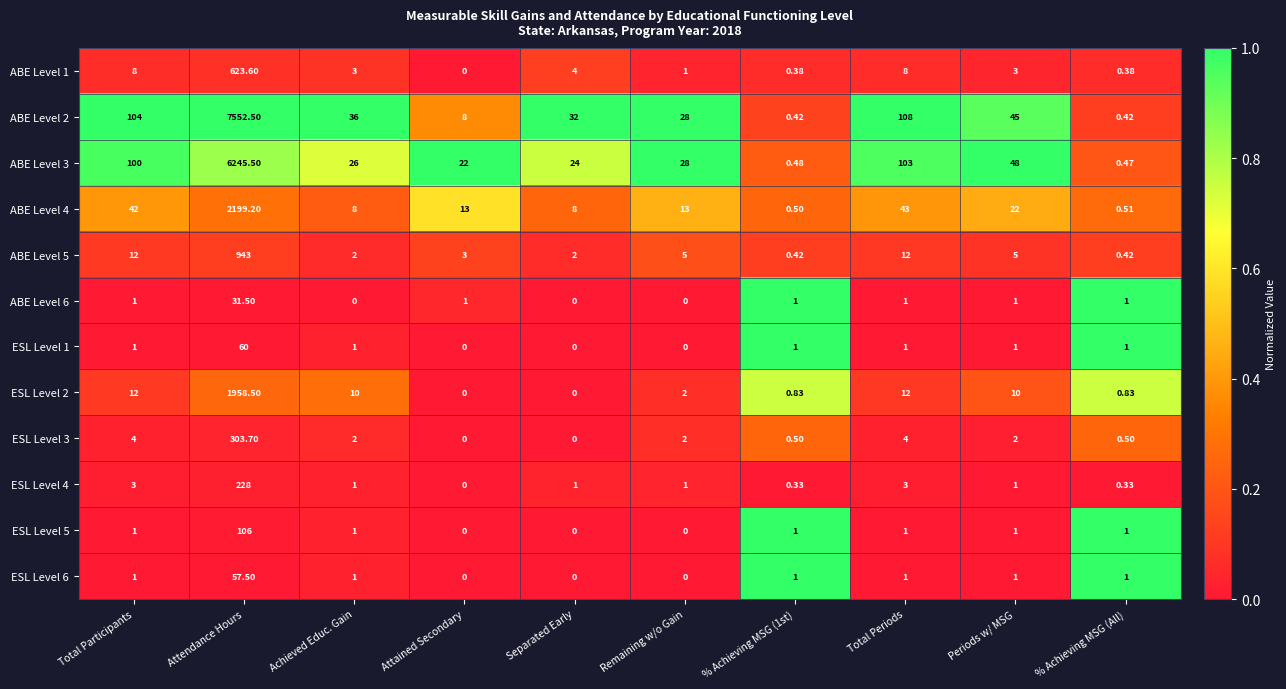

Which series changed the most between Attendance Hours and % Achieving MSG (All)?

ABE Level 2